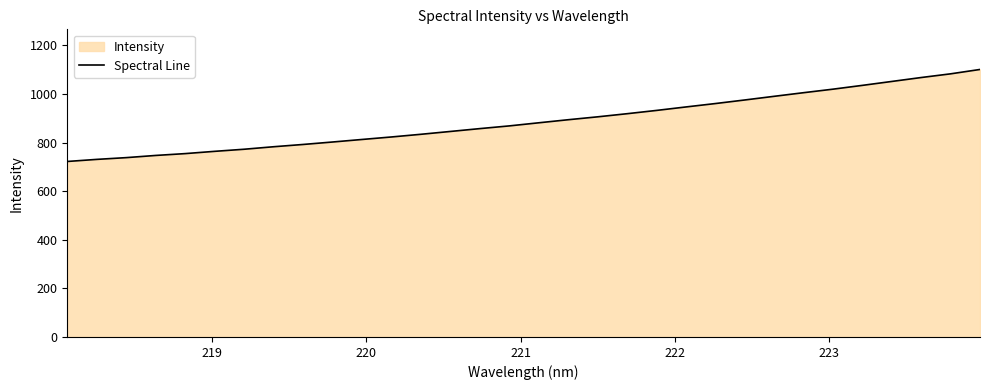

What is the difference between the maximum and minimum values?

378.7